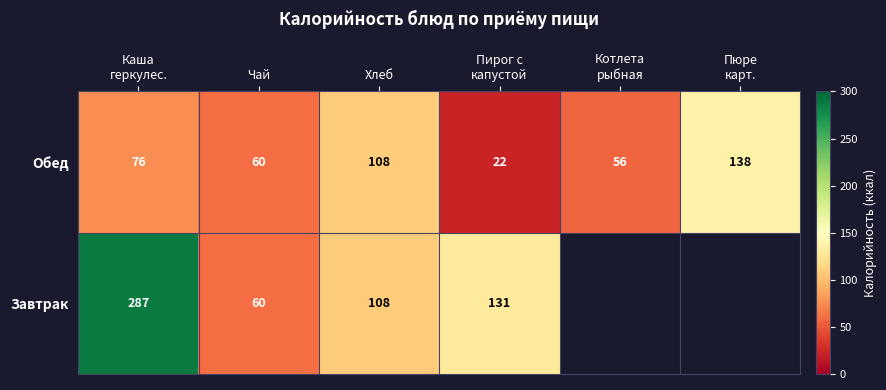

What is the difference between the maximum and minimum values in the Обед series?

116.0